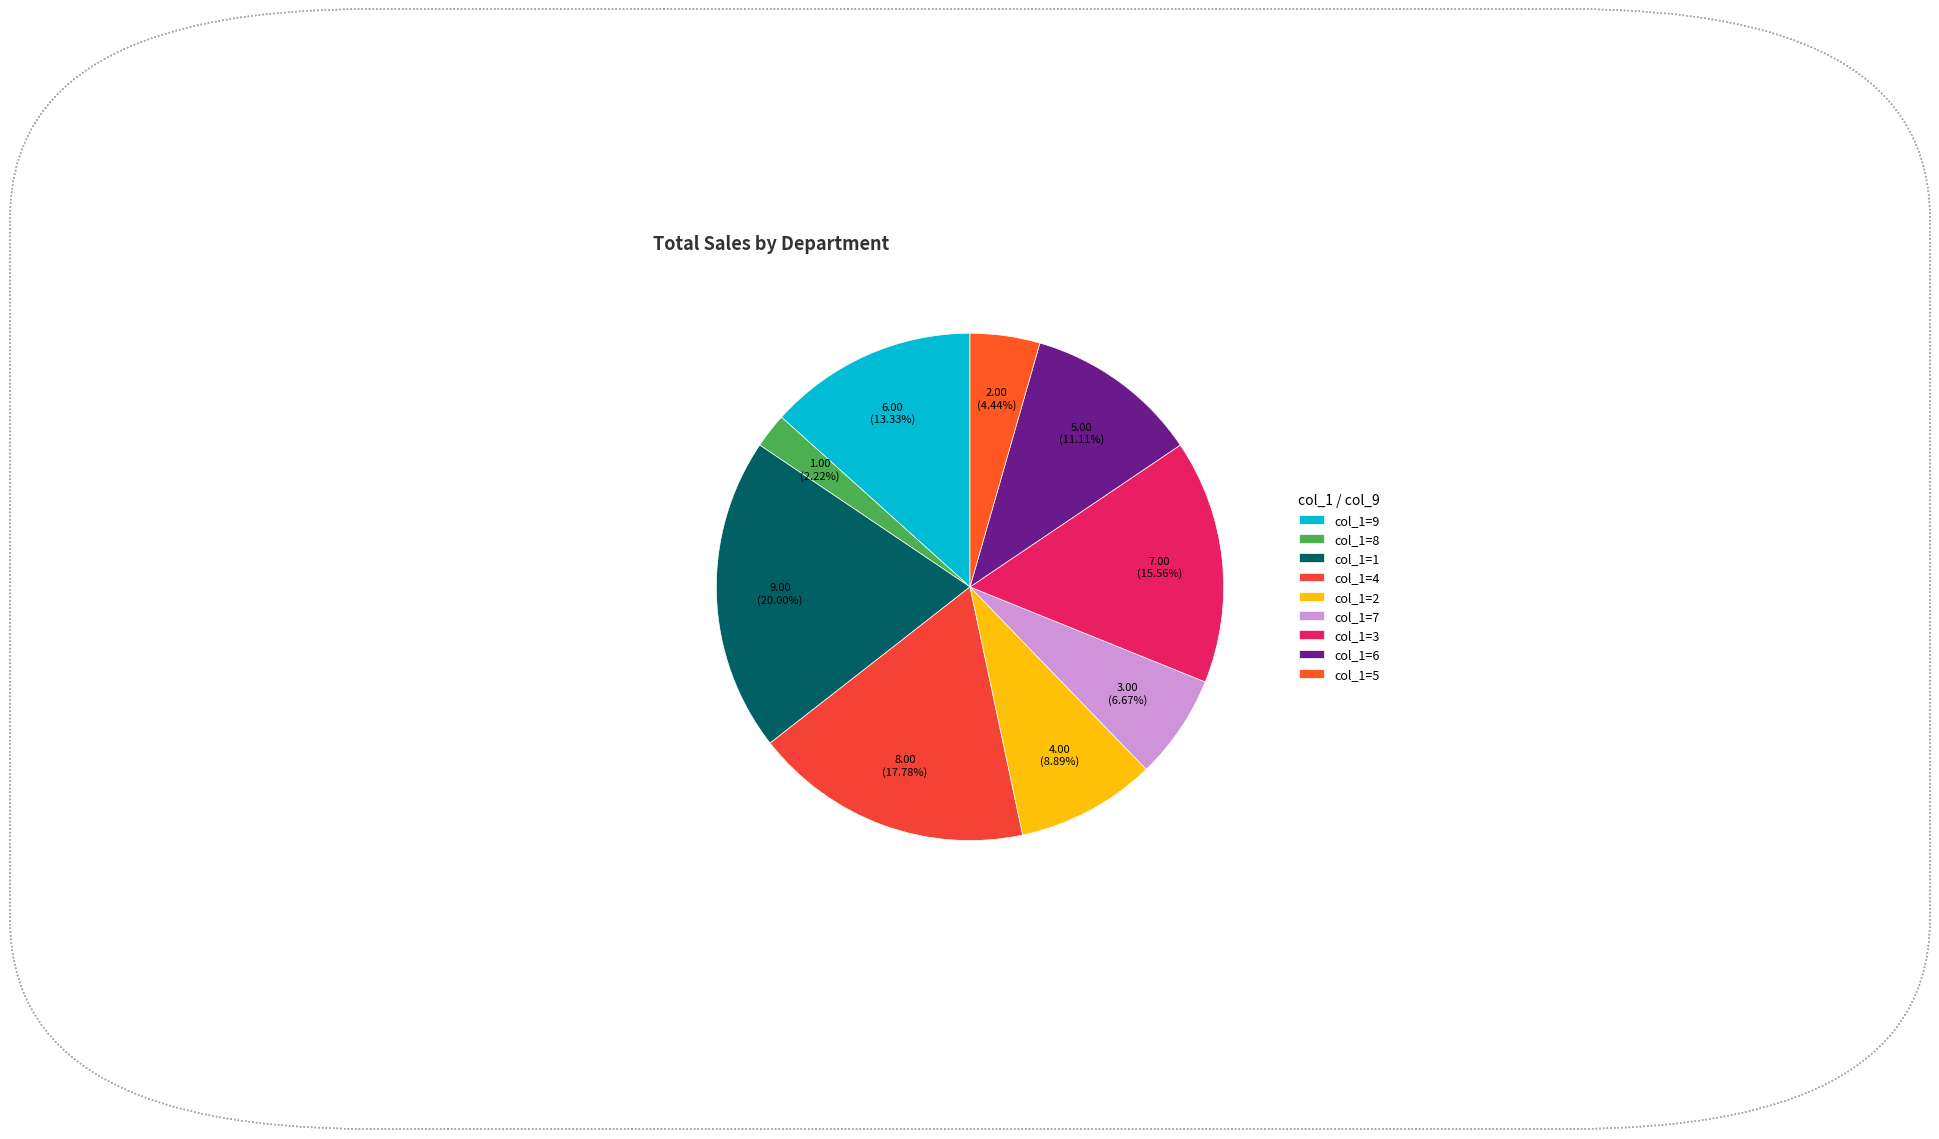

To the nearest percent, what is the difference between the largest and smallest slice percentages?

18%